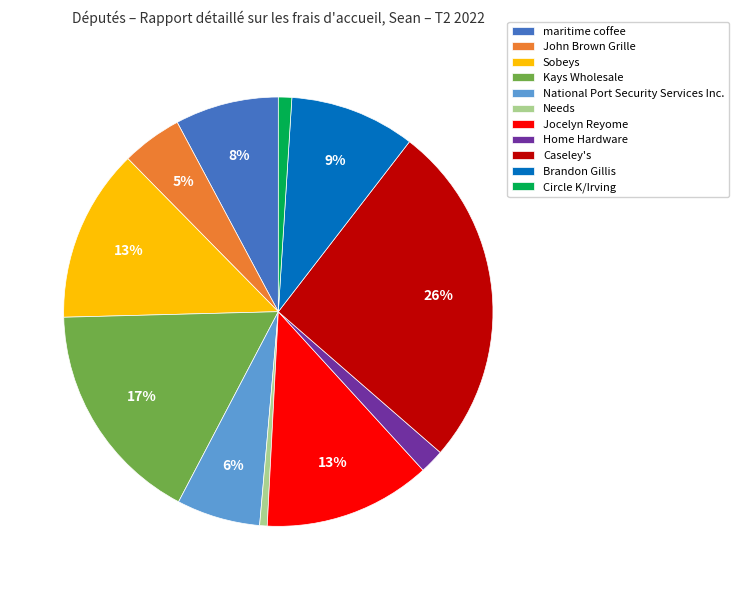

To the nearest percent, what is the average slice percentage?

9%